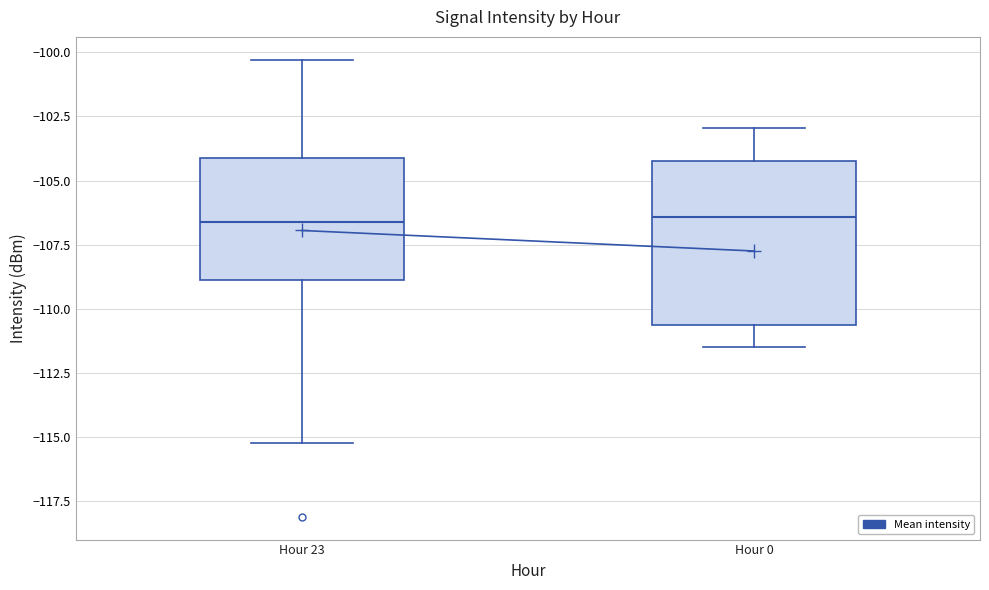

Reading left to right, read every box against the y-axis: the position of its median line, the range the box covers, and the ends of its whiskers. The values are not printed on the chart, so give them approximately, as read against the axis.

Hour 23: median -106.5, box -109.0 to -104.0, whiskers -115.0 to -100.5
Hour 0: median -106.5, box -110.5 to -104.0, whiskers -111.5 to -103.0